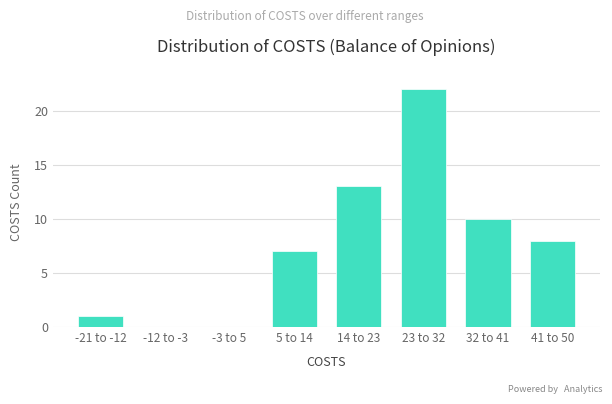

Reading left to right, extract all data points from this chart.

-21 to -12=1	-12 to -3=0	-3 to 5=0	5 to 14=7	14 to 23=13	23 to 32=22	32 to 41=10	41 to 50=8